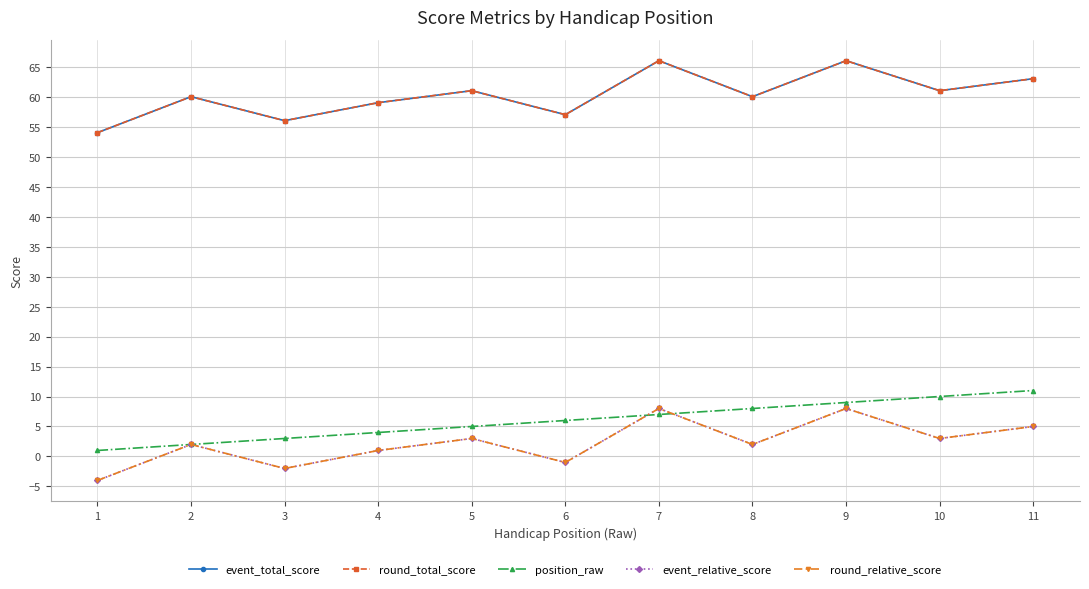

Is this an area chart (filled region under the line)?

No